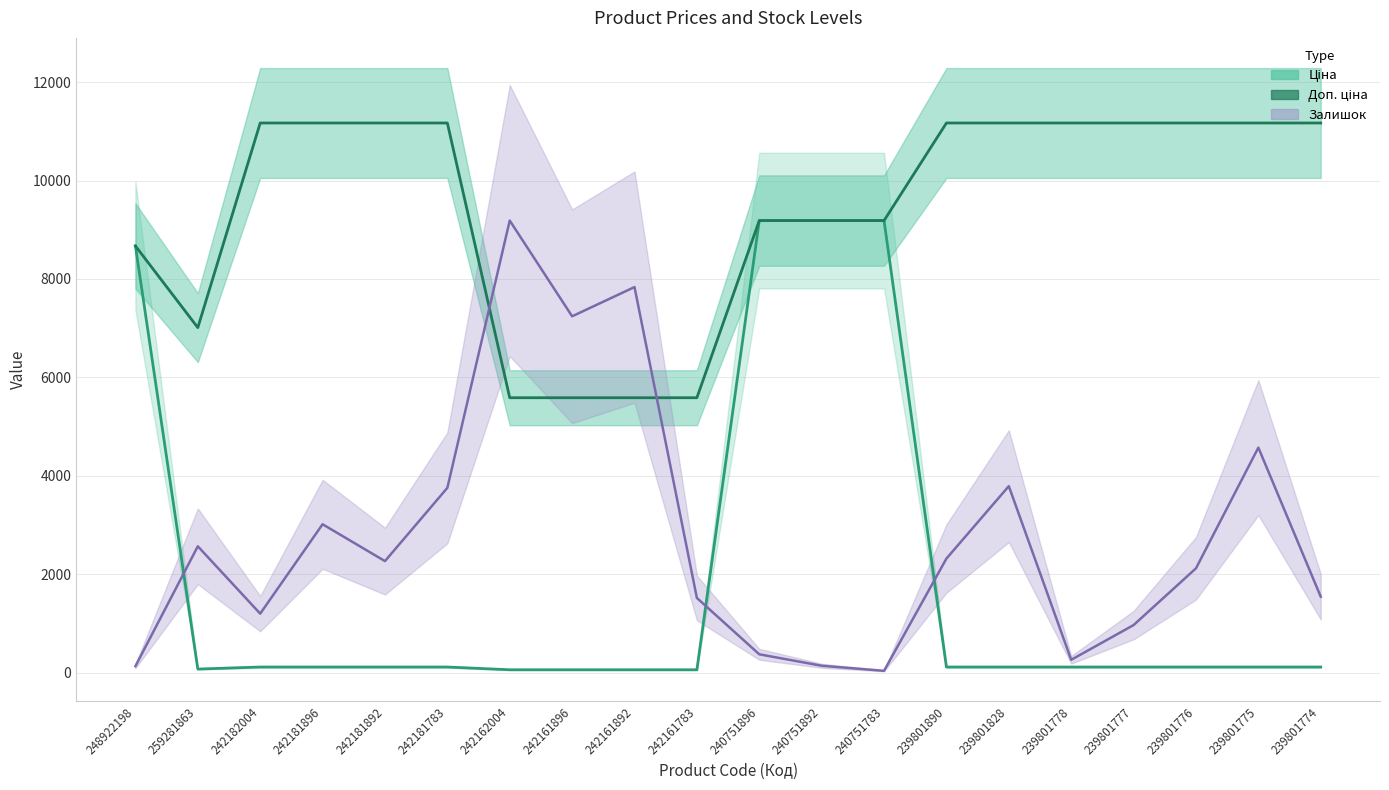

Reading left to right, transcribe all the data shown in this chart.

Ціна: 8669.7	70.1	111.7	111.7	111.7	111.7	55.9	55.9	55.9	55.9	9185.9	9185.9	9185.9	111.7	111.7	111.7	111.7	111.7	111.7	111.7
Доп. ціна: 8669.7	7010.0	11169.0	11169.0	11169.0	11169.0	5585.0	5585.0	5585.0	5585.0	9185.9	9185.9	9185.9	11169.0	11169.0	11169.0	11169.0	11169.0	11169.0	11169.0
Залишок: 129.1	2565.5	1196.7	3013.2	2264.2	3753.5	9185.9	7240.2	7834.2	1515.2	370.2	137.7	34.4	2315.8	3788.0	258.3	964.2	2117.8	4571.4	1541.0